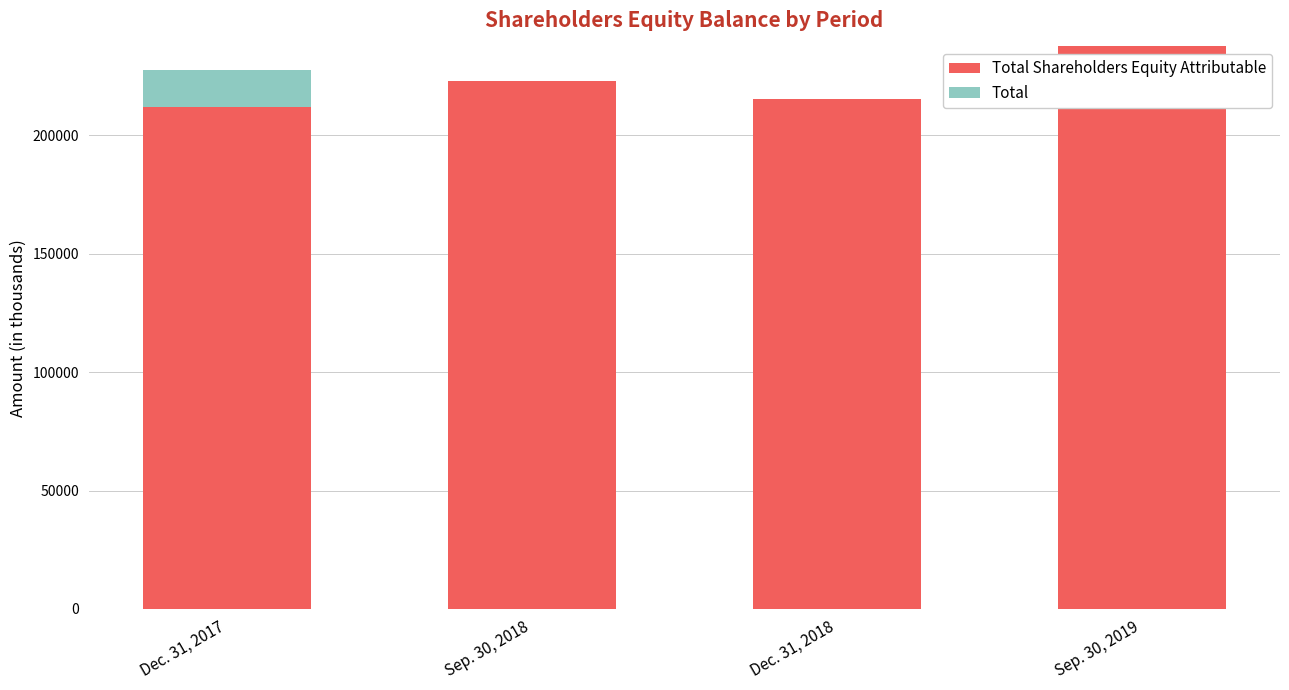

Are the bars grouped side by side (vs. stacked)?

No